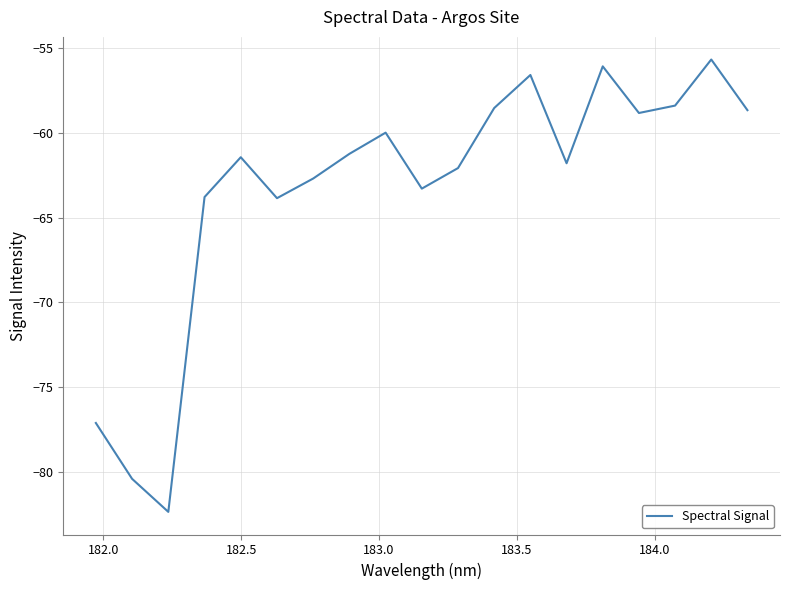

What is the smallest value displayed?

-82.4